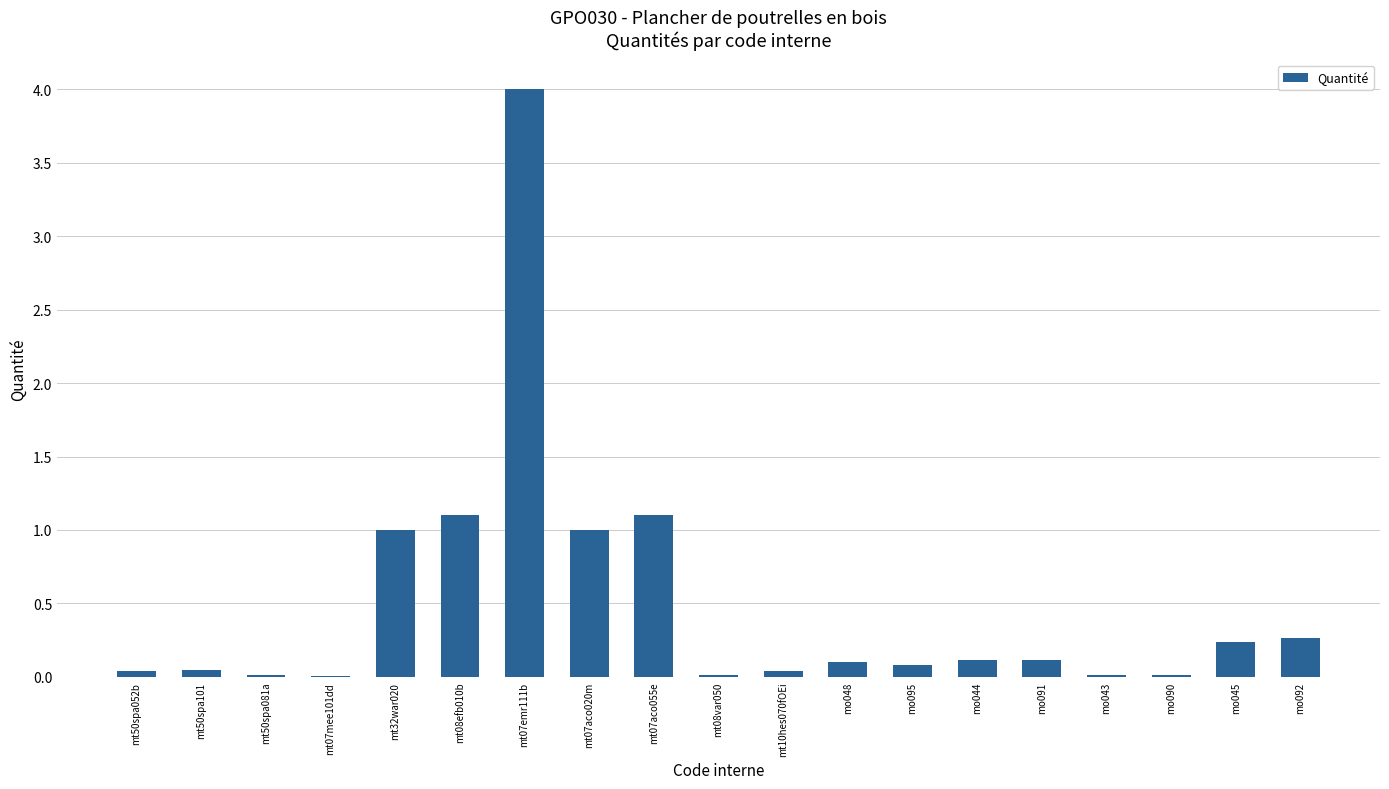

The value at mt07emr111b is 1.4. True or false?

False